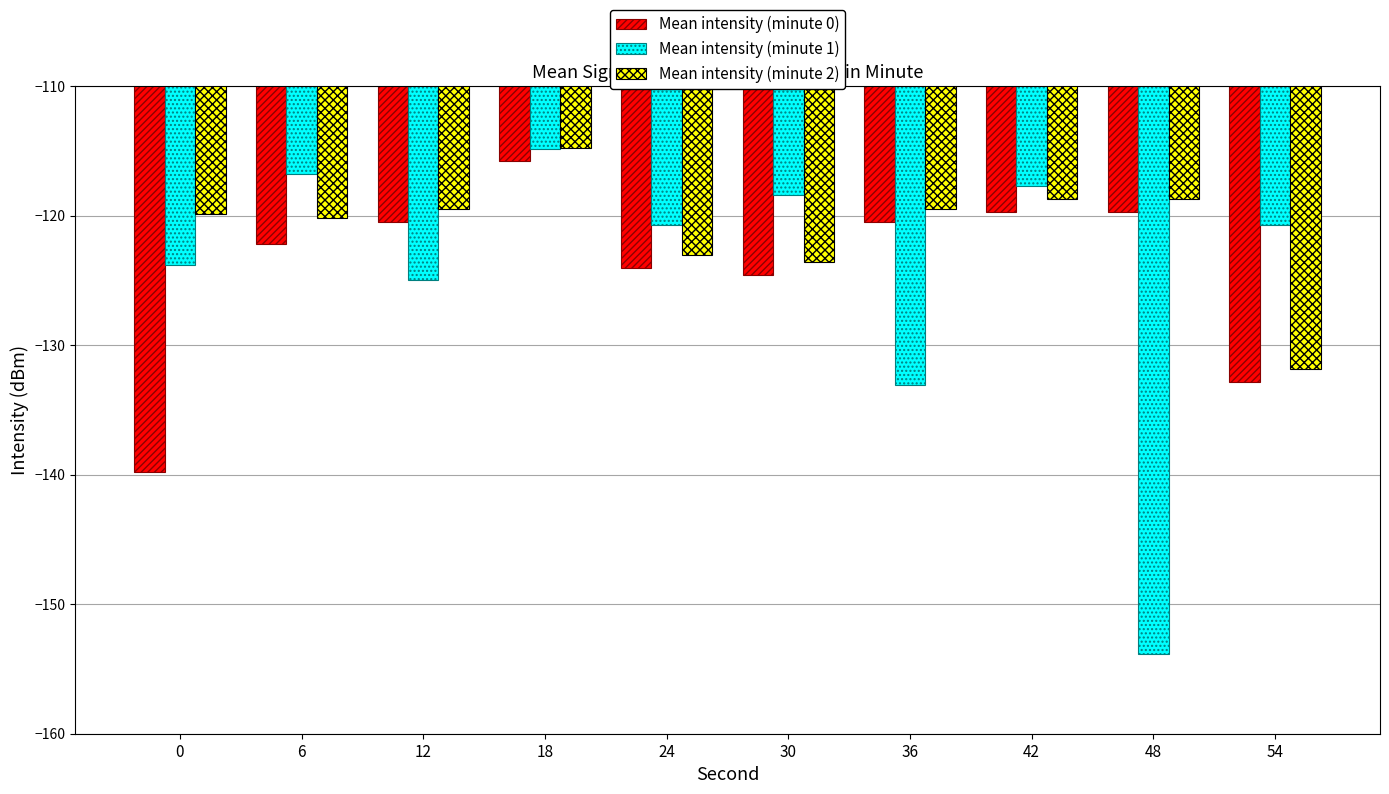

What is the approximate value of Mean intensity (minute 1) at 6?

-116.8